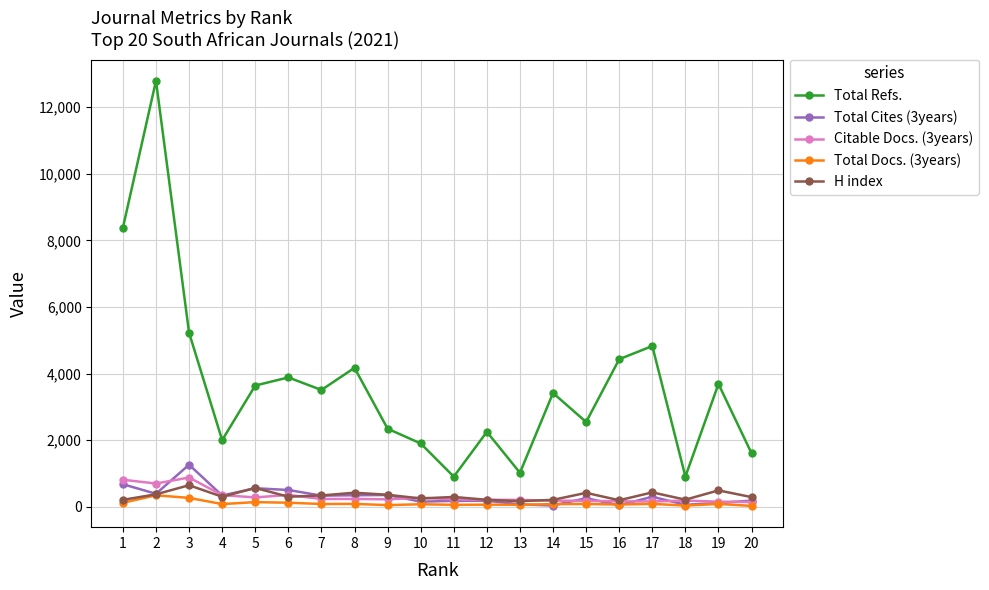

True or false: Total Cites (3years) has more than 1 points higher than both neighbors.

True